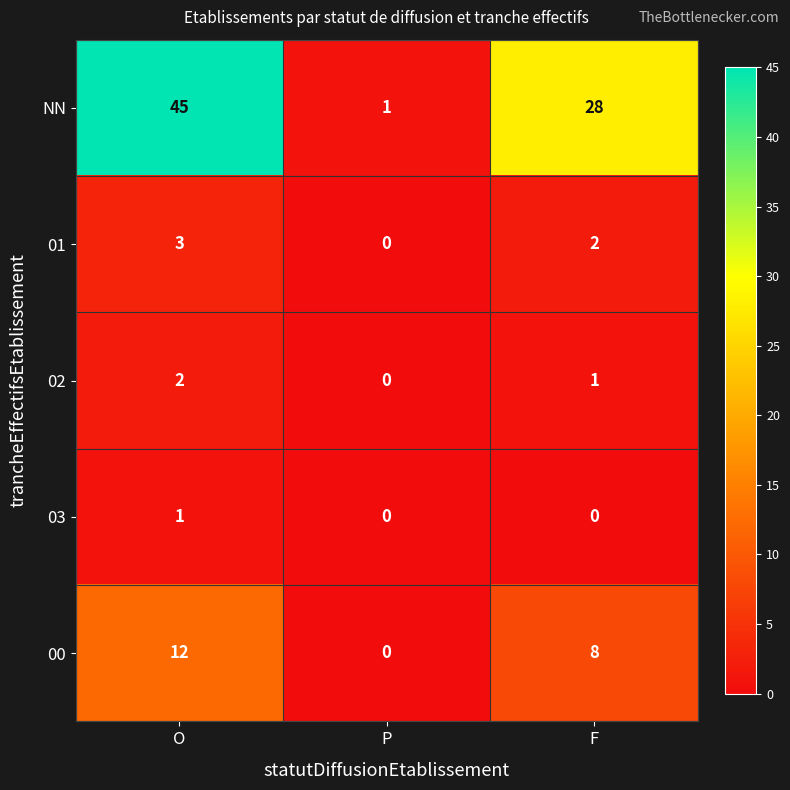

What is the difference between the maximum and minimum values in the 01 series?

3